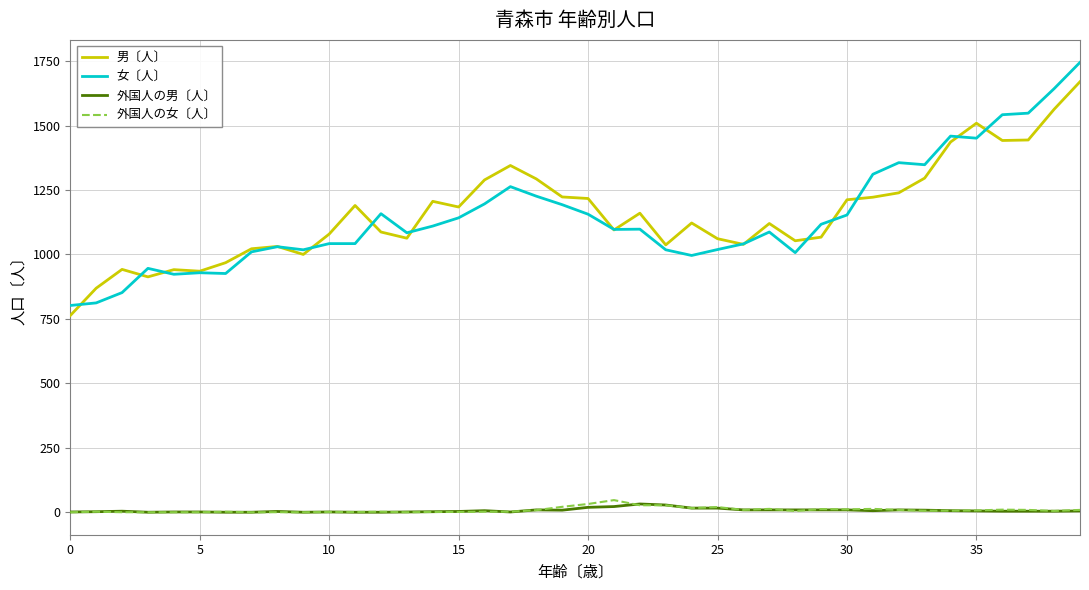

Which series has the widest spread of values?

女〔人〕